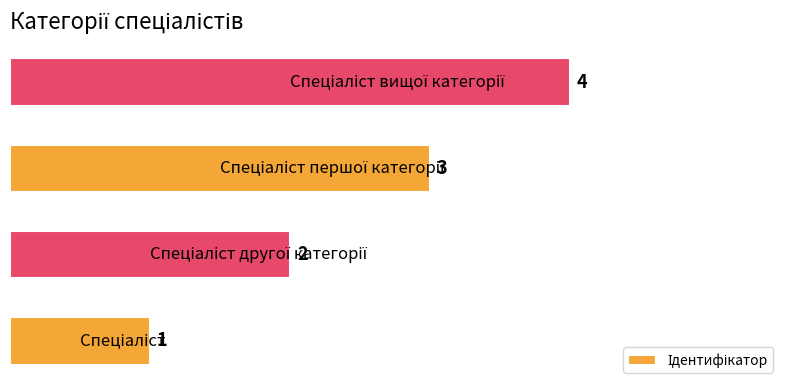

What is the greatest value displayed?

4